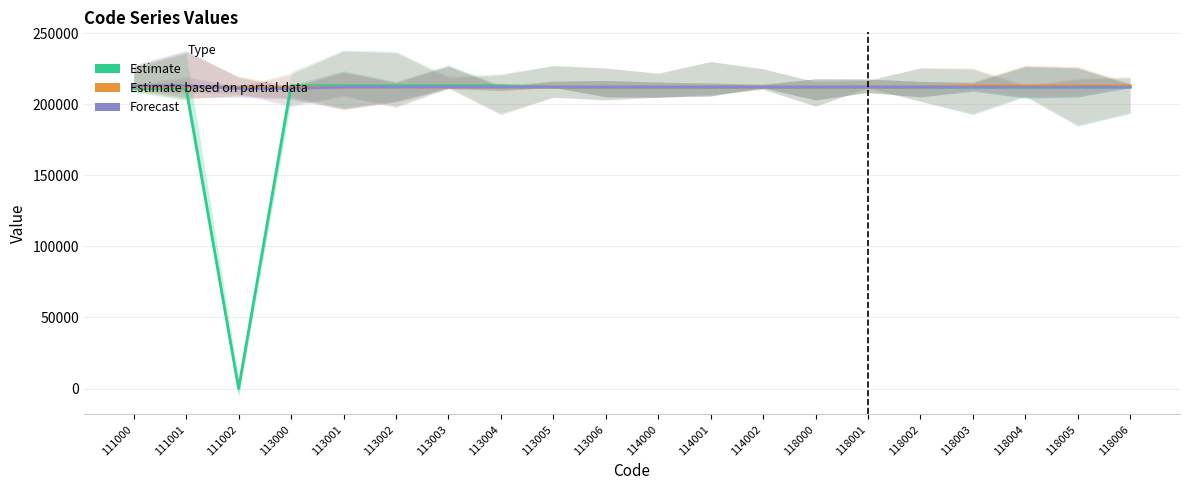

How many categories are shown in the chart?

20